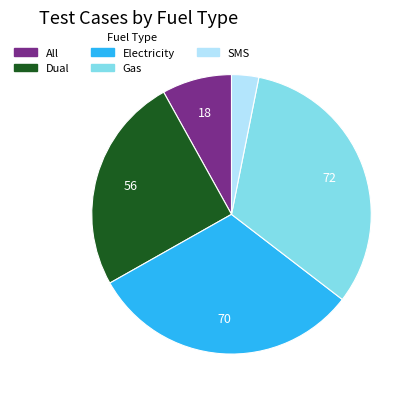

Is the sum of All and Dual greater than half?

No